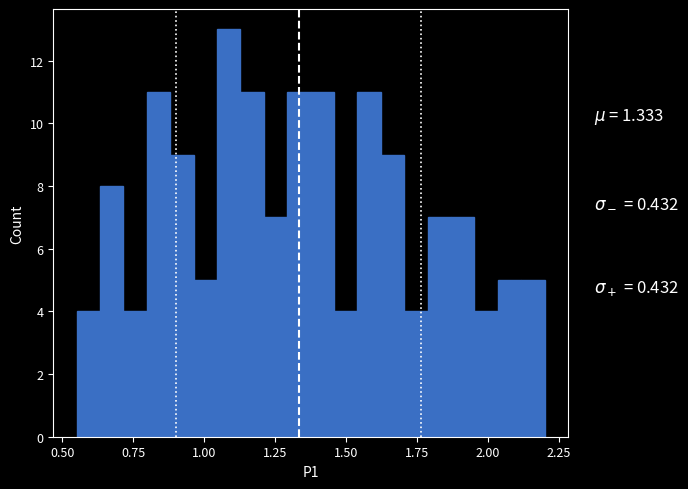

Around what value on the x-axis is the tallest bar? Give the approximate position of its centre, as read against the axis.

1.10